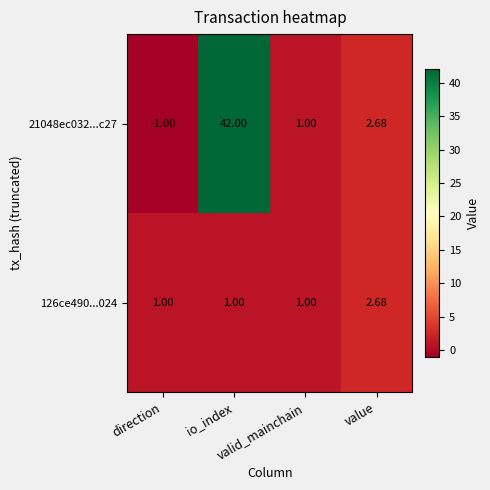

Reading left to right, what are all the values shown in this chart?

21048ec032...c27: direction=-1.0	io_index=42.0	valid_mainchain=1.0	value=2.7
126ce490...024: direction=1.0	io_index=1.0	valid_mainchain=1.0	value=2.7